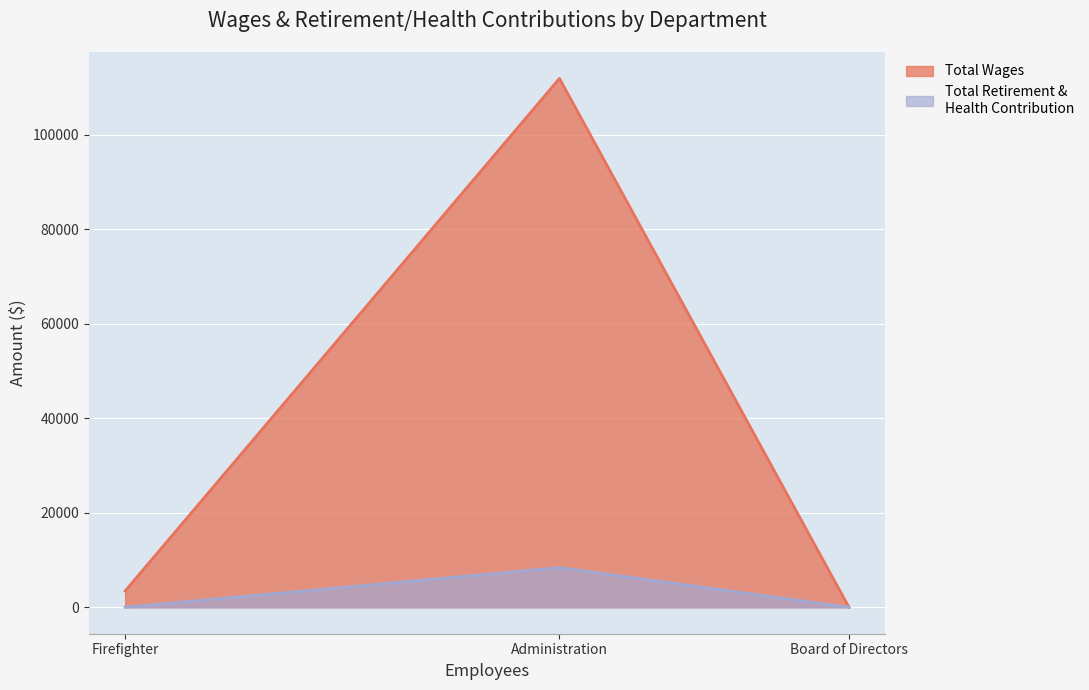

Reading left to right, what are all the values shown in this chart?

Total Wages: Administration=111948	Firefighter=3450	Board of Directors=0
Total Retirement & Health Contribution: Administration=8395	Firefighter=0	Board of Directors=0